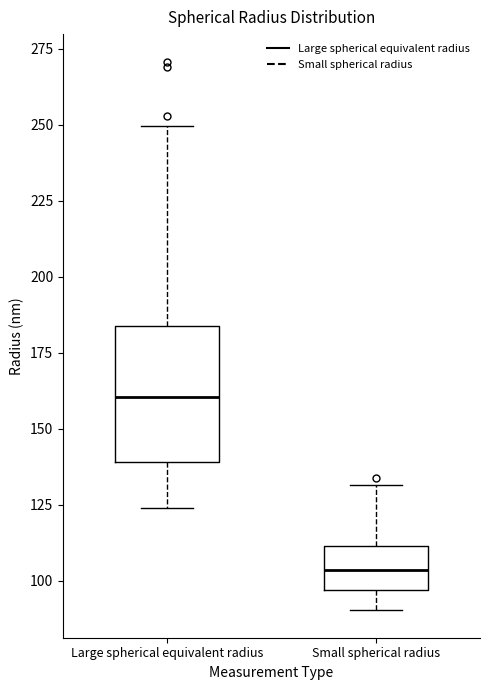

Reading left to right, transcribe this box plot: for each box, give where its median line is, the range the box spans, and where its two whiskers end, as read against the y-axis. The values are not printed on the chart, so give them approximately, as read against the axis.

Large spherical equivalent radius: median 160, box 140 to 185, whiskers 125 to 250
Small spherical radius: median 105, box 95 to 110, whiskers 90 to 130